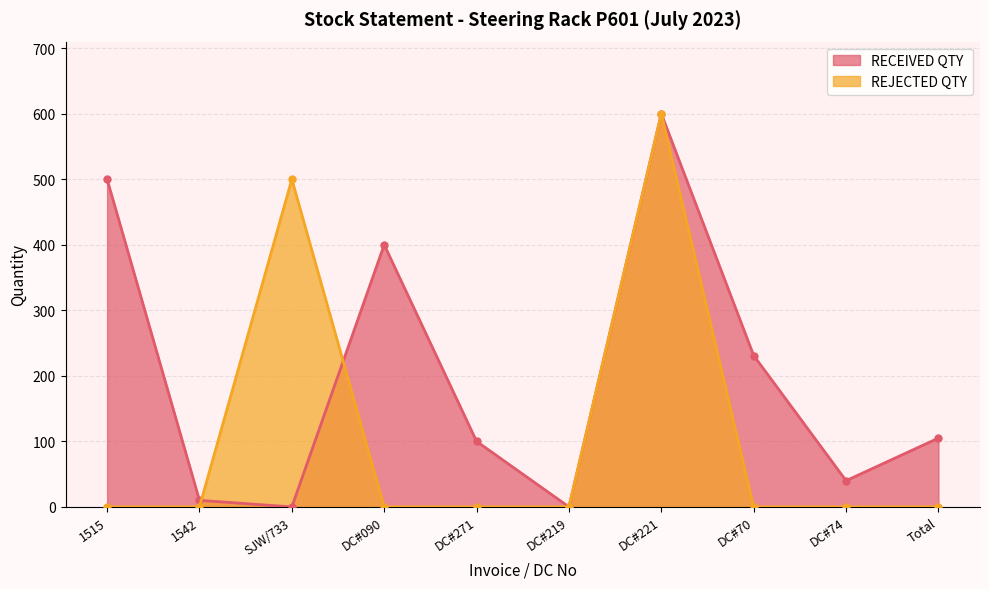

At which label does RECEIVED QTY reach its minimum?

SJW/733